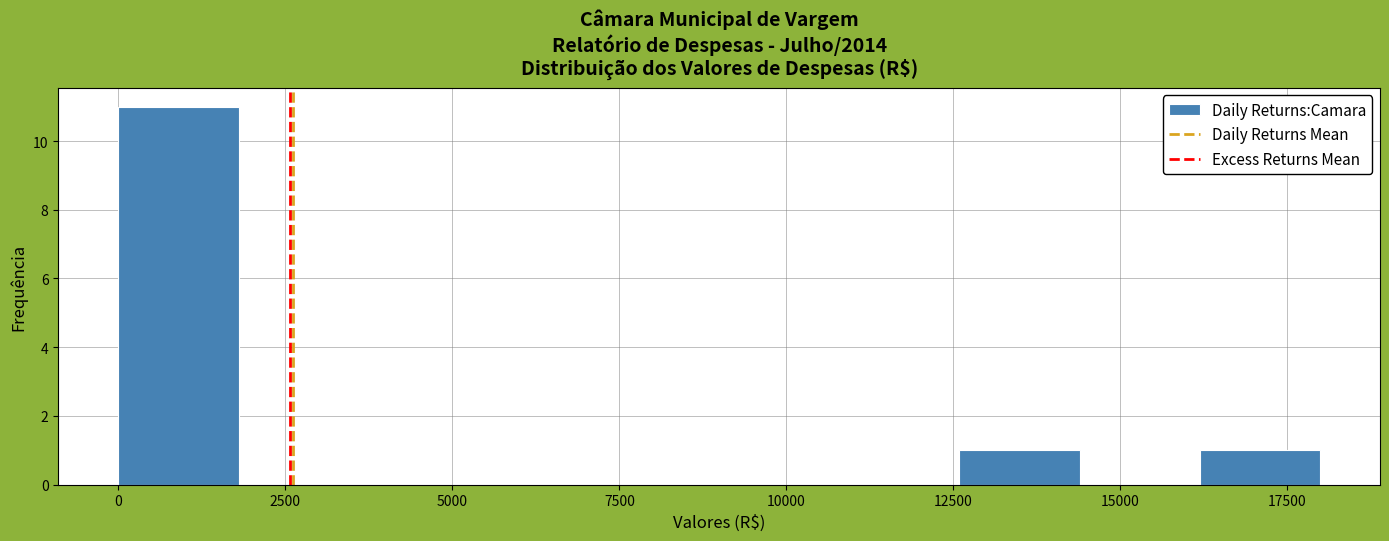

Around what value on the x-axis is the tallest bar? Give the approximate position of its centre, as read against the axis.

1000